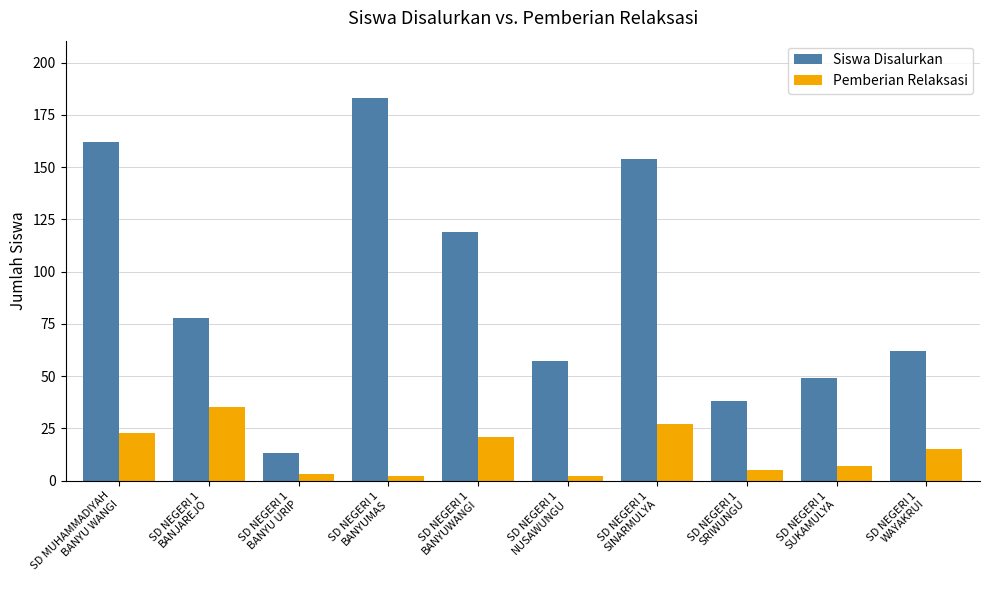

The value of Siswa Disalurkan at SD NEGERI 1
BANYUWANGI is 119. True or false?

True